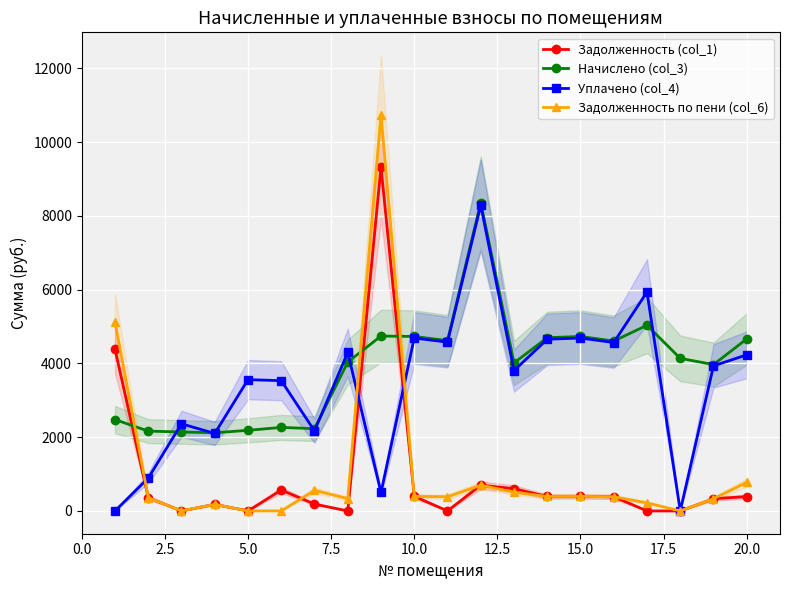

What is the maximum value for Начислено (col_3)?

8361.1